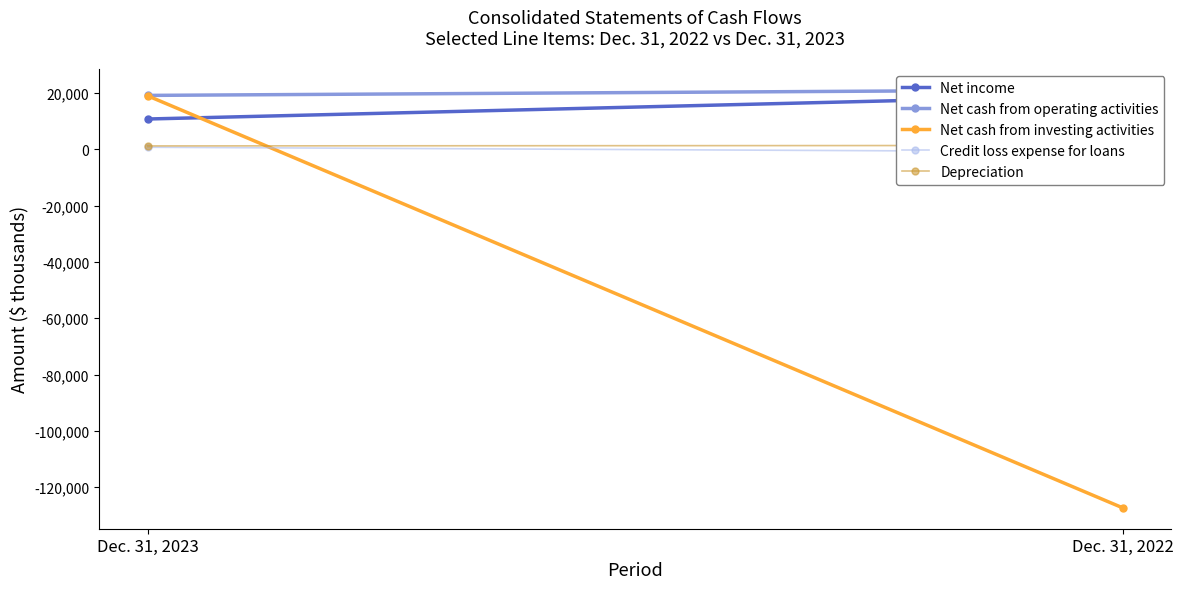

Is it true that Net income equals 10817 at Dec. 31, 2023?

True